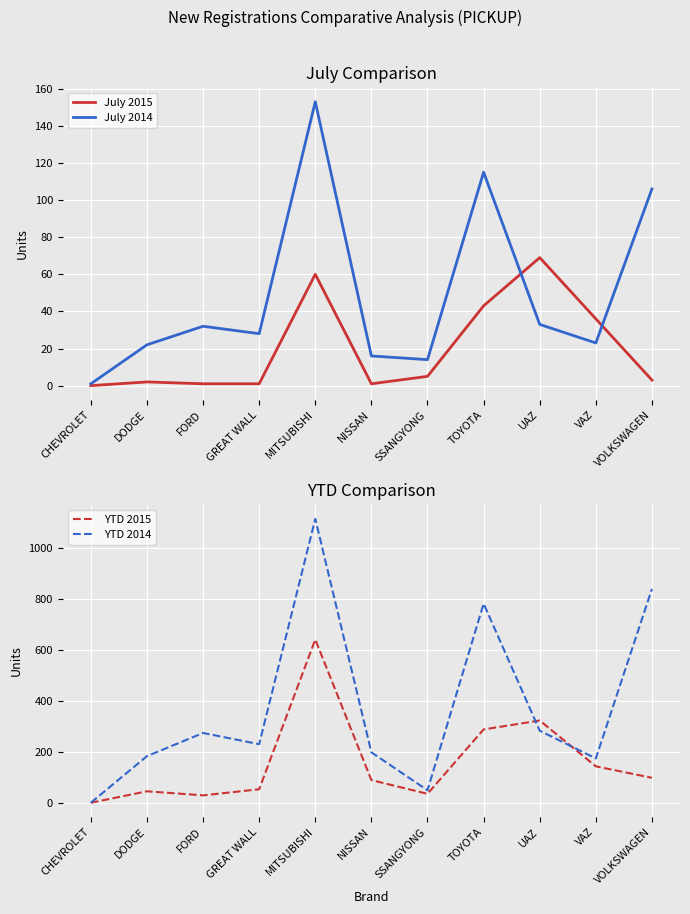

Reading left to right, extract all data points from this chart.

July 2015: CHEVROLET=0	DODGE=2	FORD=1	GREAT WALL=1	MITSUBISHI=60	NISSAN=1	SSANGYONG=5	TOYOTA=43	UAZ=69	VAZ=36	VOLKSWAGEN=3
July 2014: CHEVROLET=1	DODGE=22	FORD=32	GREAT WALL=28	MITSUBISHI=153	NISSAN=16	SSANGYONG=14	TOYOTA=115	UAZ=33	VAZ=23	VOLKSWAGEN=106
YTD 2015: CHEVROLET=1	DODGE=46	FORD=30	GREAT WALL=54	MITSUBISHI=642	NISSAN=90	SSANGYONG=36	TOYOTA=289	UAZ=324	VAZ=144	VOLKSWAGEN=99
YTD 2014: CHEVROLET=1	DODGE=184	FORD=275	GREAT WALL=231	MITSUBISHI=1116	NISSAN=199	SSANGYONG=50	TOYOTA=783	UAZ=284	VAZ=175	VOLKSWAGEN=841